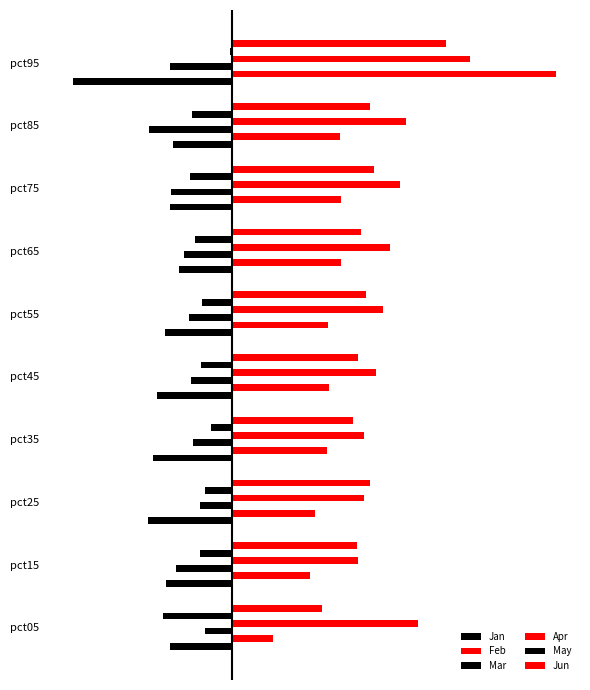

What is the average value of the Feb series?

0.3